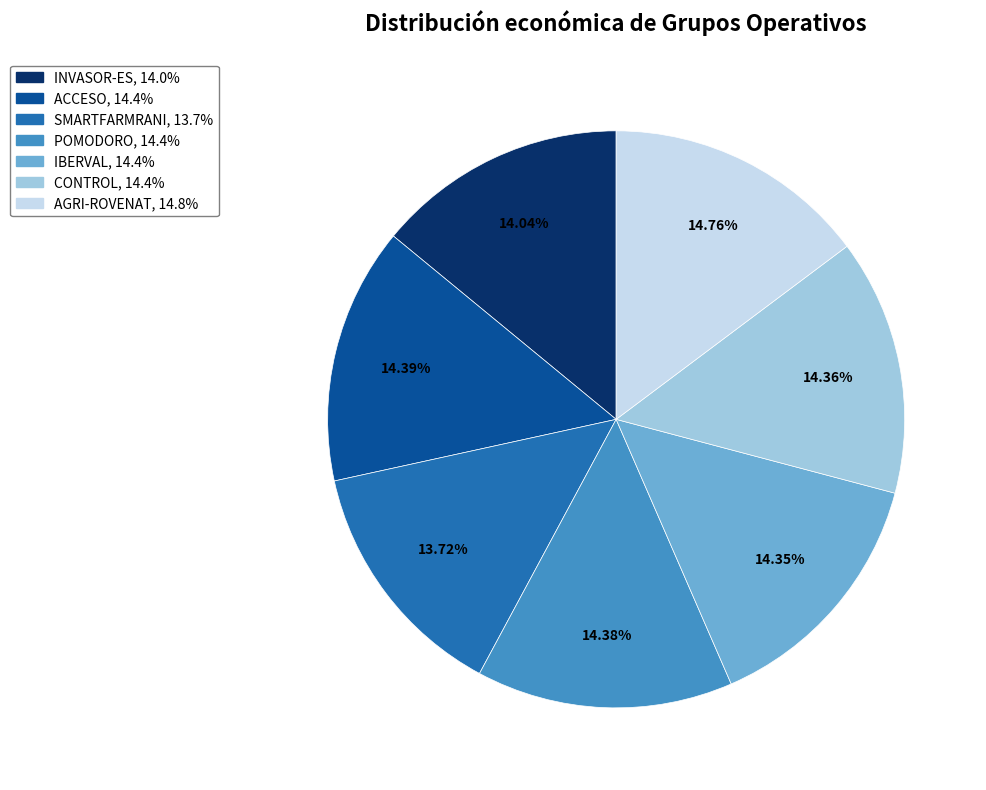

Does IBERVAL account for over 50% of the chart?

No